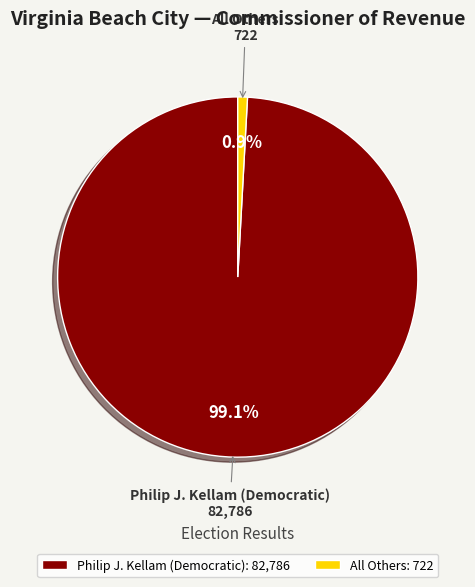

To the nearest percent, what is the difference between the All Others and Philip J. Kellam (Democratic) slice percentages?

98%